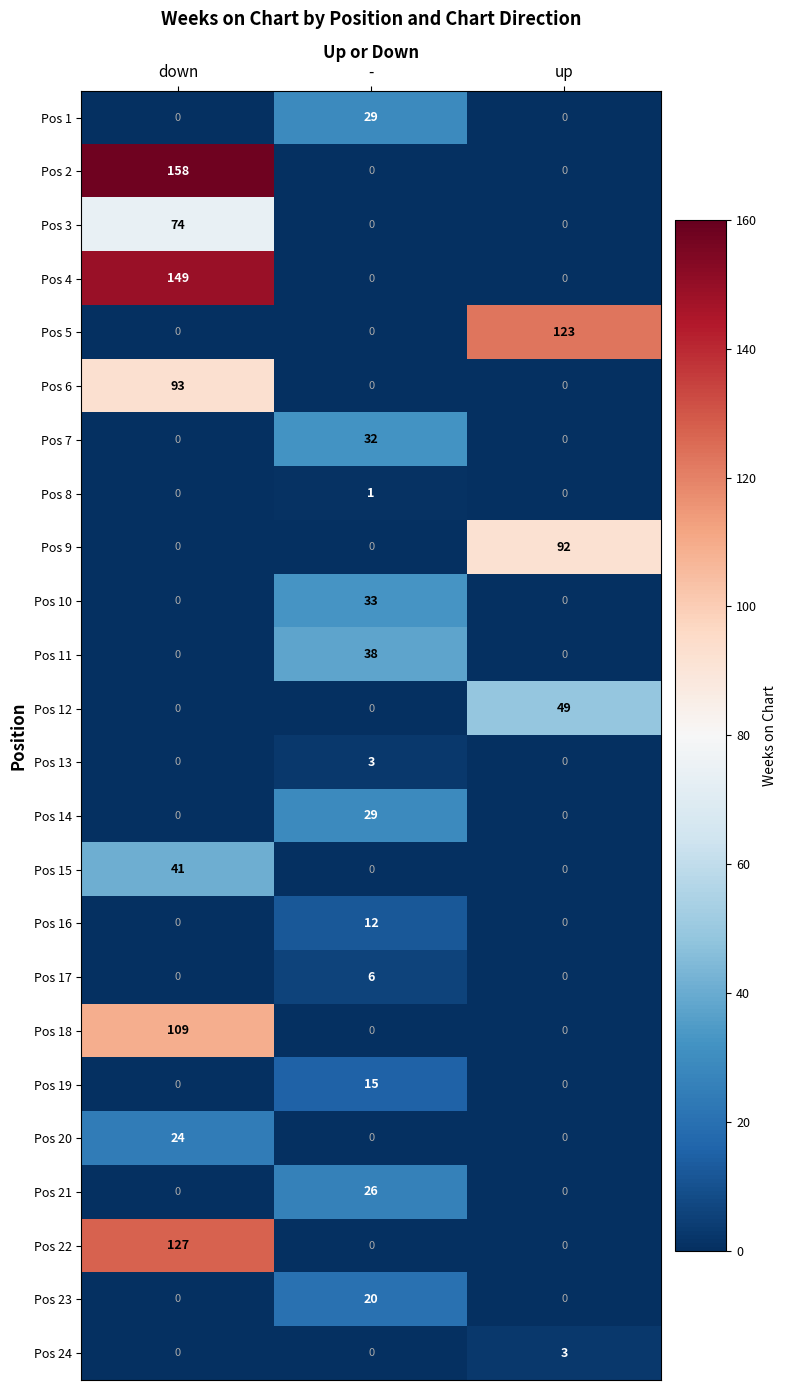

The Pos 4 series shows -104 at -. True or false?

False